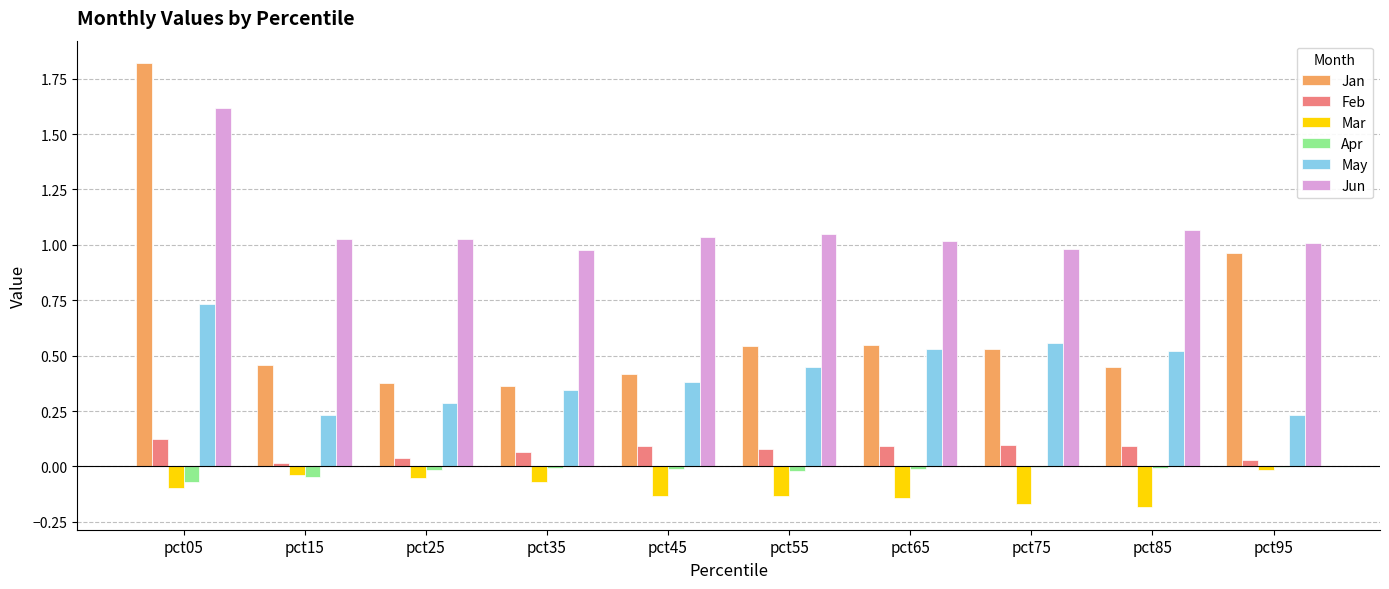

True or false: Apr has a value of -0.0 at pct15.

True